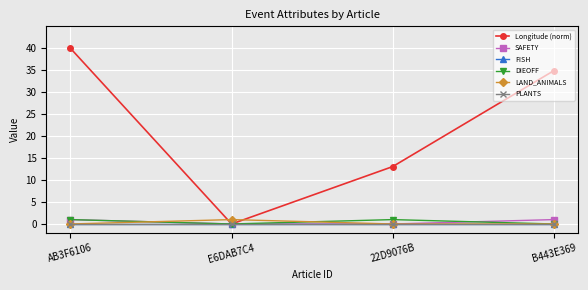

What is the total value across all series at E6DAB7C4?

1.0